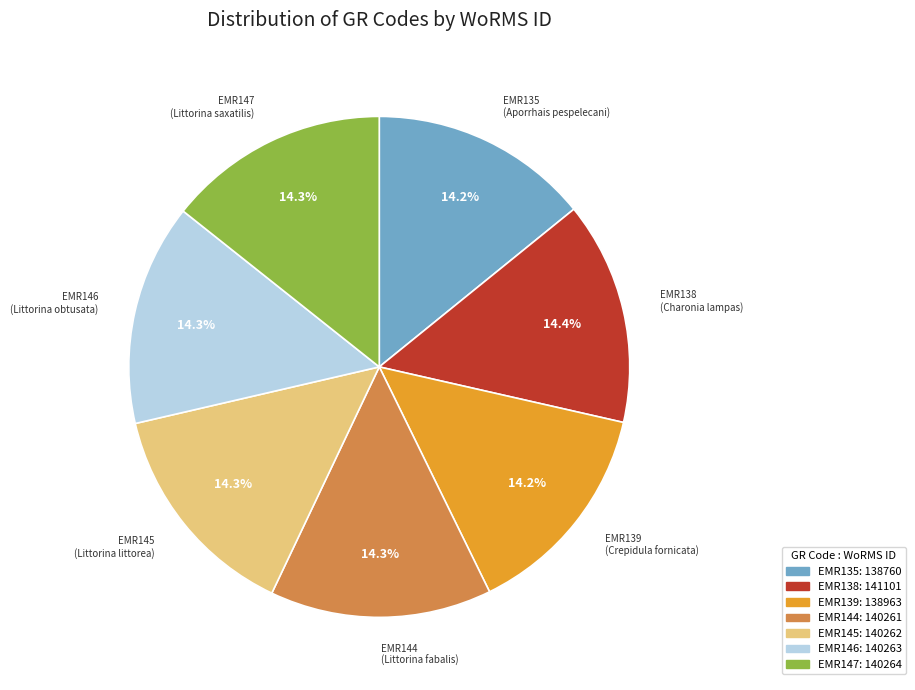

Is EMR145 the majority of the pie?

No